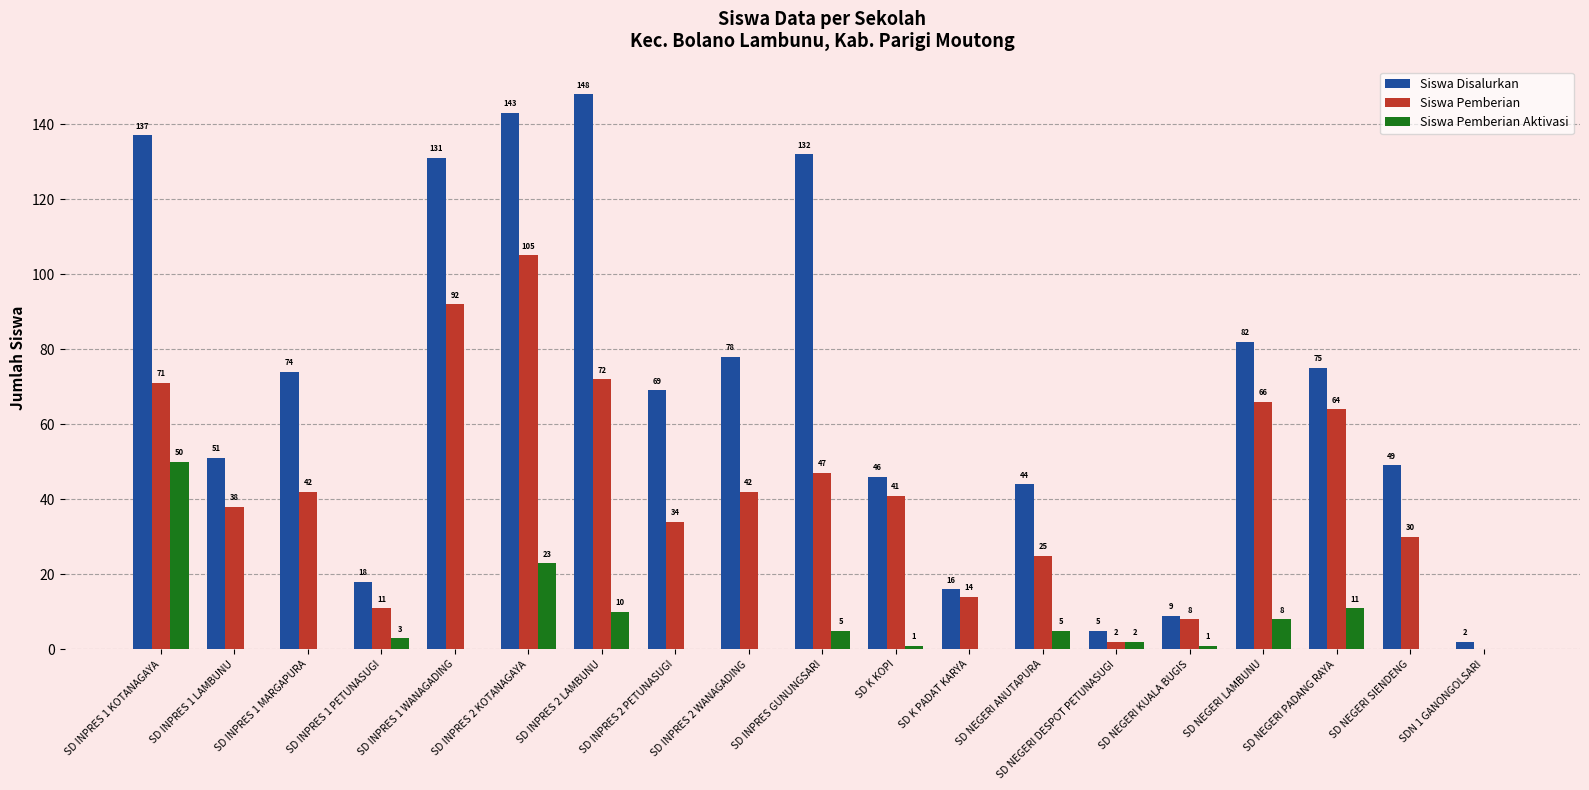

Read the Siswa Disalurkan value at SD K KOPI.

46